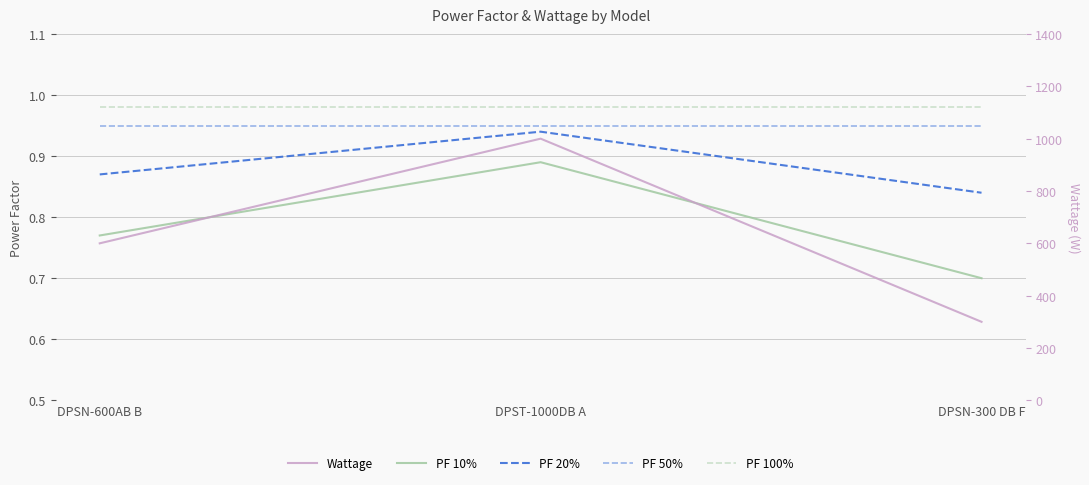

Does the chart display data point markers on the line(s)?

No